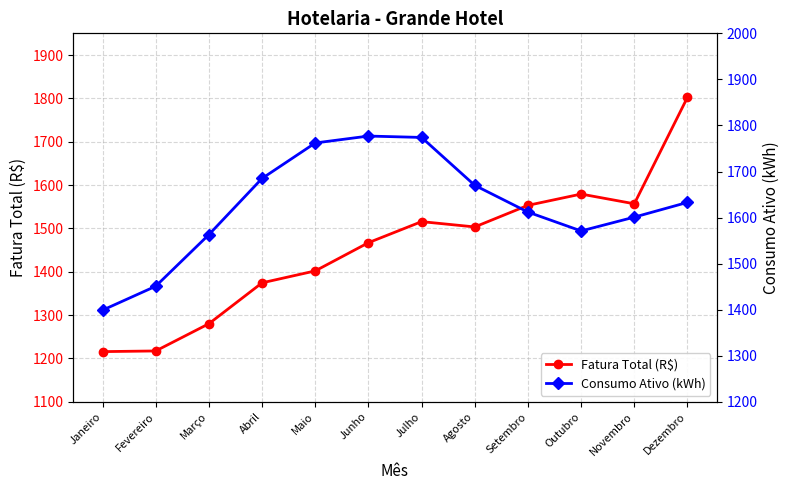

Which category has the highest value across all series?

Dezembro